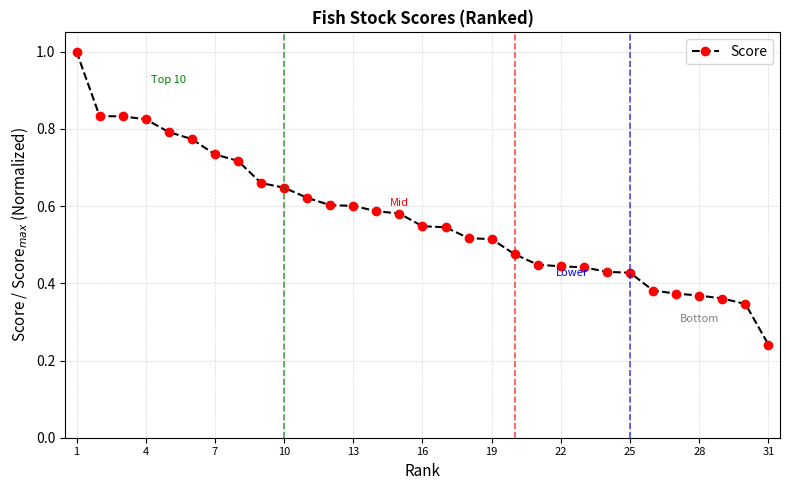

What is the sum of all values?

17.7